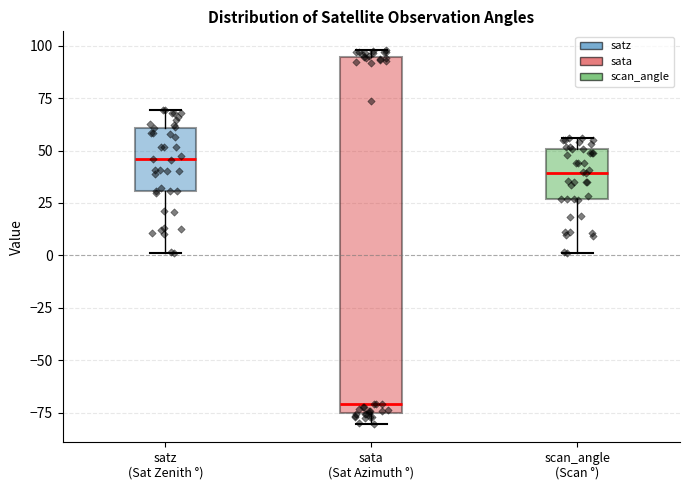

Comparing the boxes themselves (not the whiskers), which one is the tallest?

sata (Sat Azimuth °)